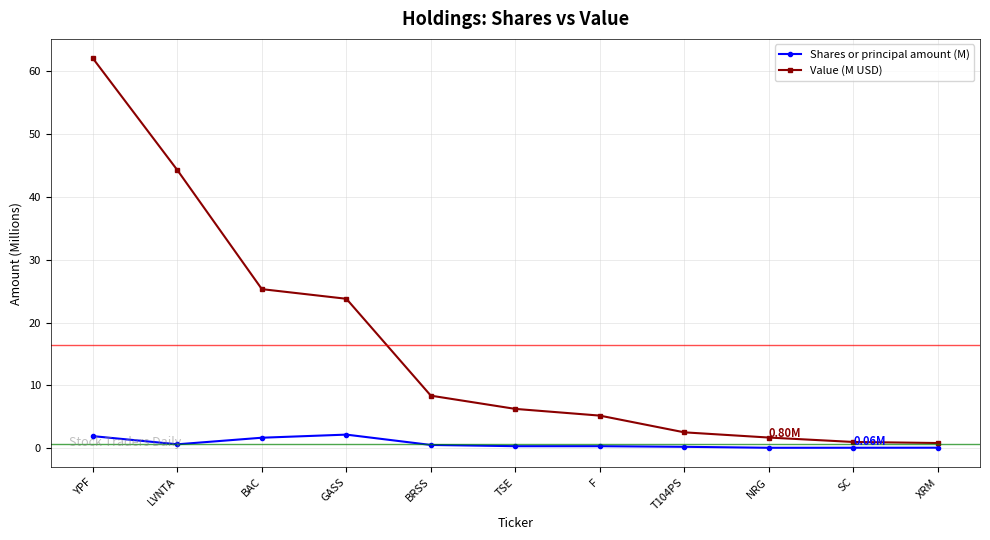

Rank the series at SC from highest to lowest value.

Value (M USD), Shares or principal amount (M)